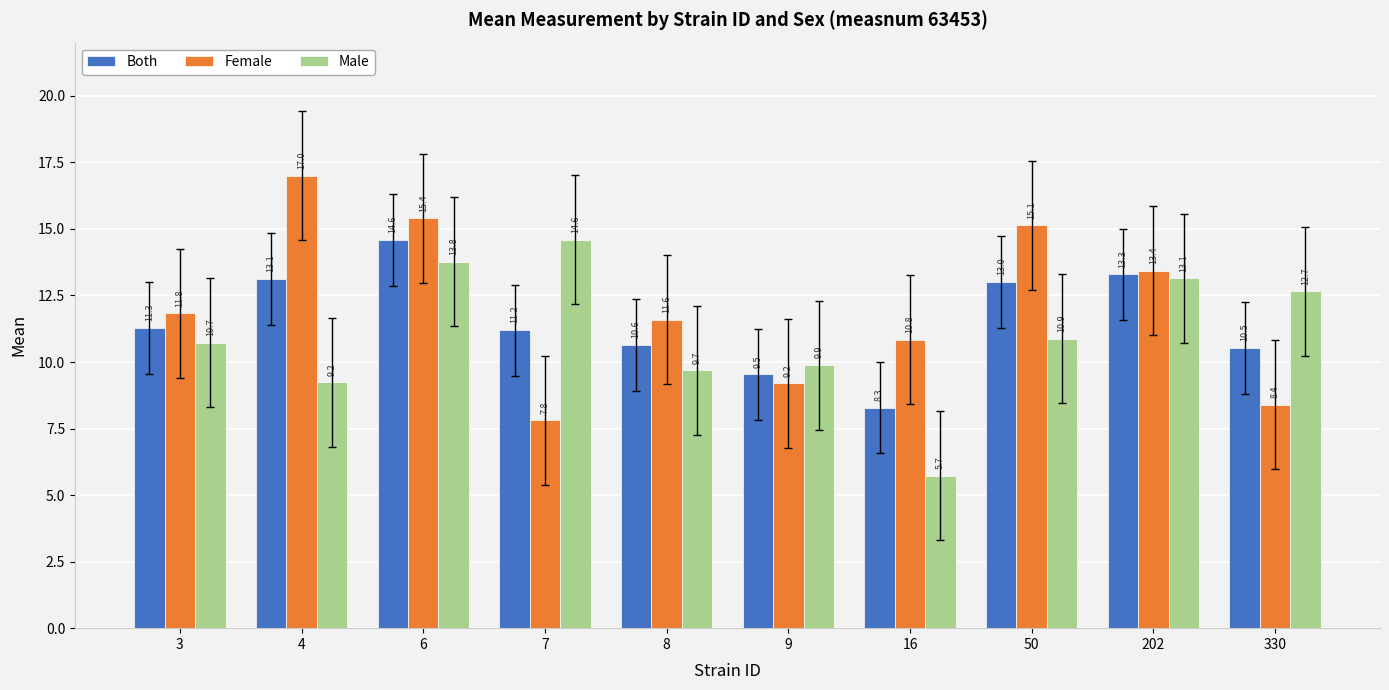

Reading left to right, what are all the values shown in this chart?

Both: 3=11.3	4=13.1	6=14.6	7=11.2	8=10.6	9=9.5	16=8.3	50=13.0	202=13.3	330=10.5
Female: 3=11.8	4=17.0	6=15.4	7=7.8	8=11.6	9=9.2	16=10.8	50=15.1	202=13.4	330=8.4
Male: 3=10.7	4=9.2	6=13.8	7=14.6	8=9.7	9=9.9	16=5.7	50=10.9	202=13.1	330=12.7